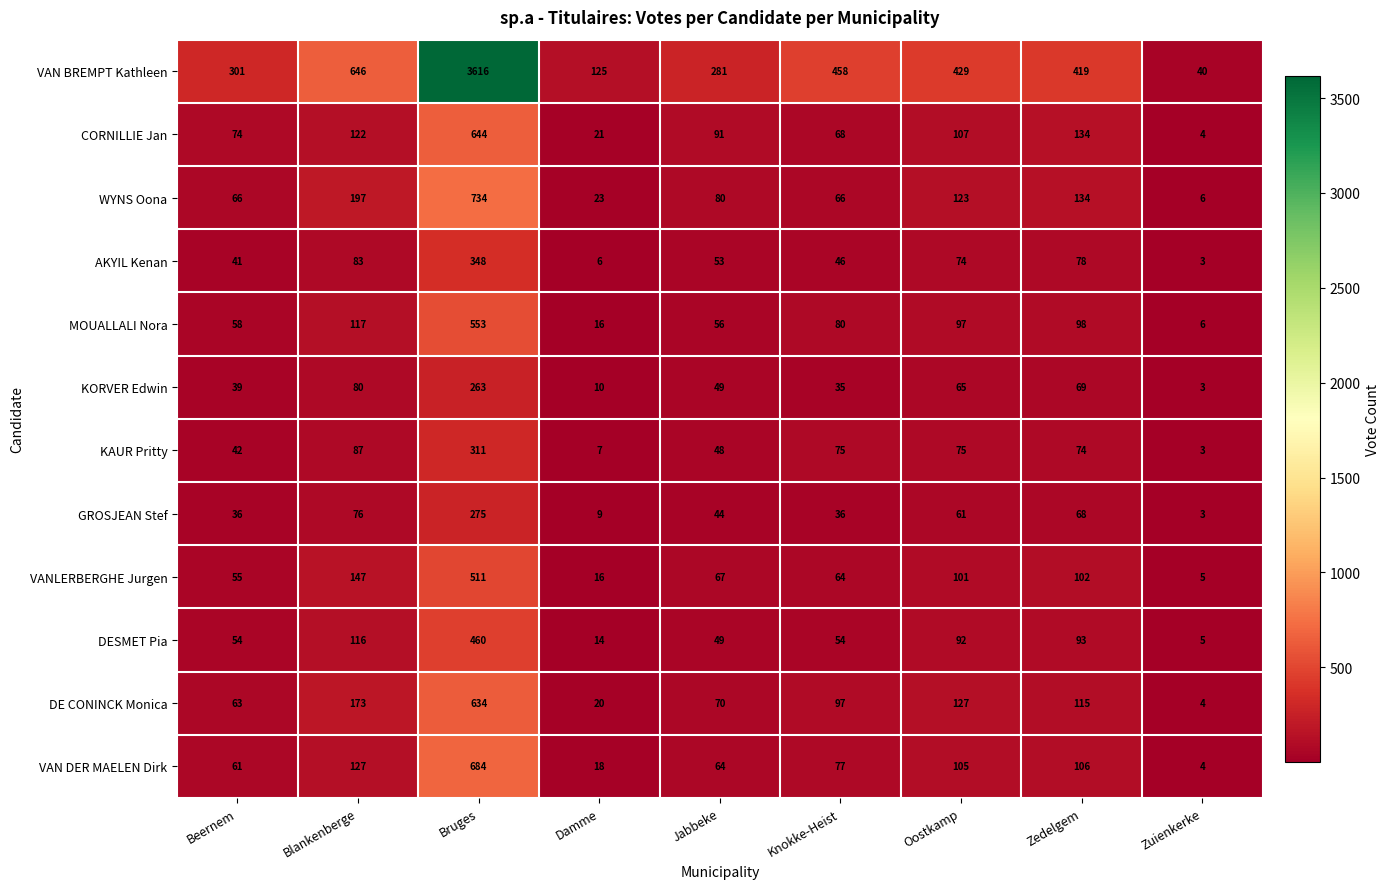

Which series has the largest range (max minus min)?

VAN BREMPT Kathleen